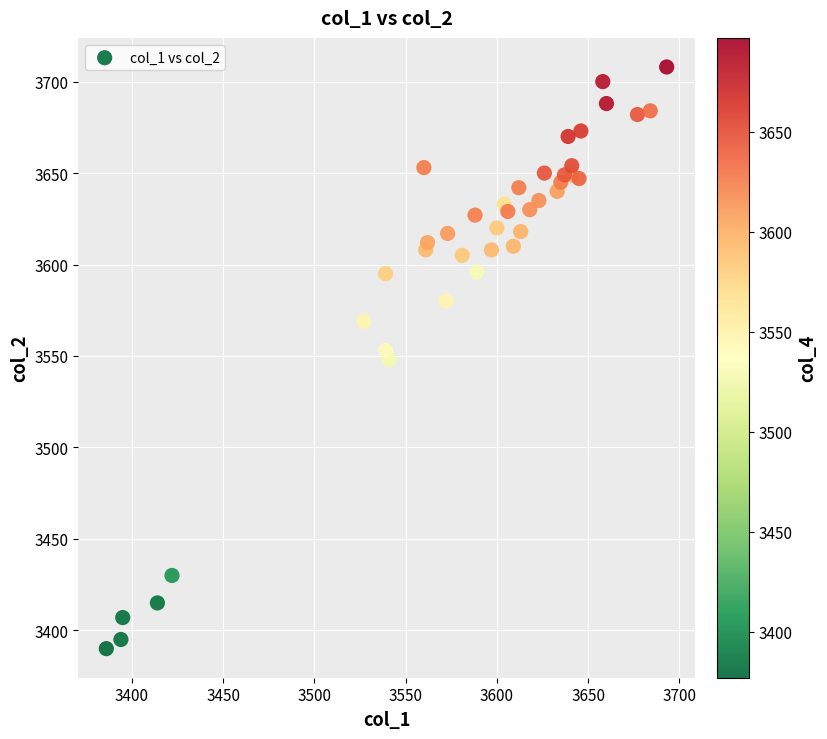

What is the range of Y values (max minus min)?

318